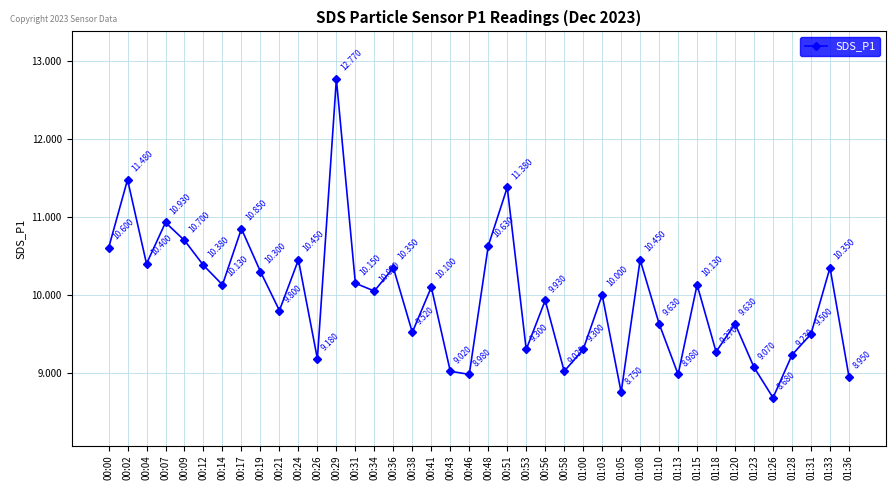

True or false: the data has more than 2 interior local peaks.

True